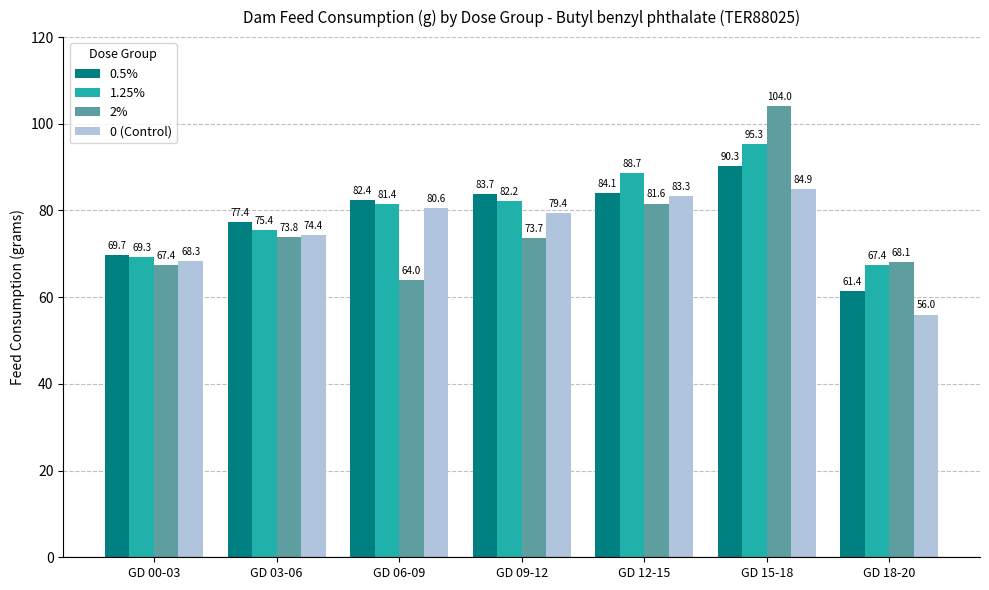

What is the average value of the 0 (Control) series?

75.3